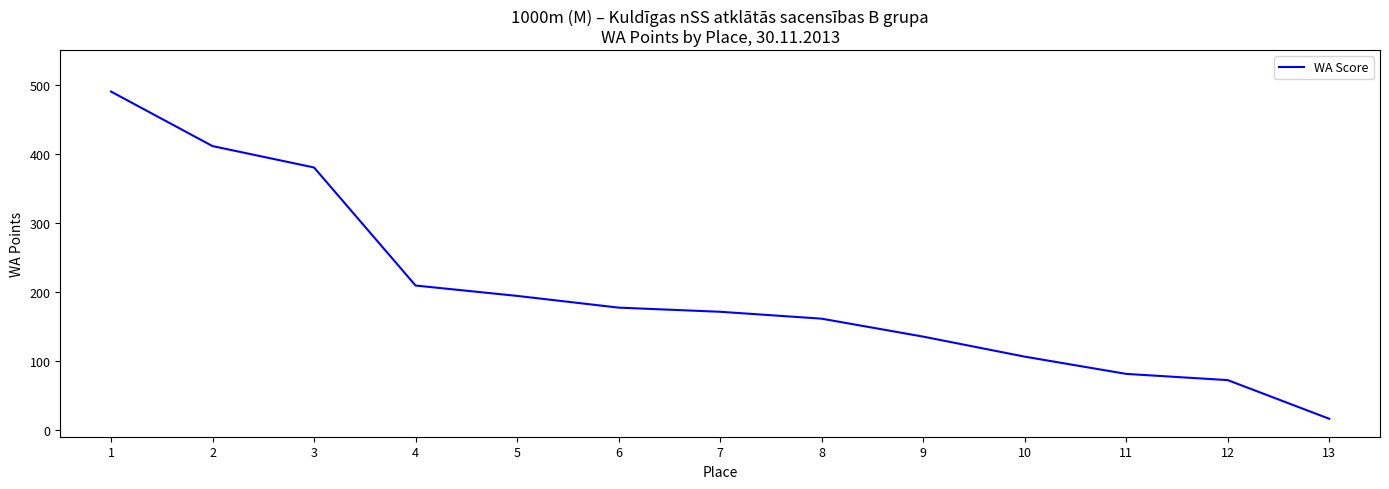

What is the sum of all values?

2603